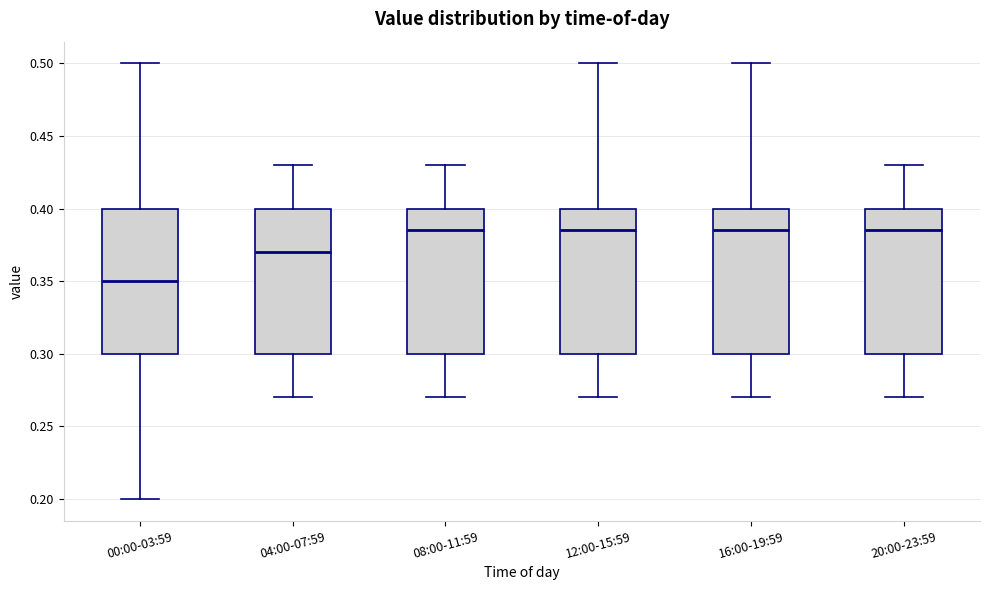

Reading left to right, read every box against the y-axis: the position of its median line, the range the box covers, and the ends of its whiskers. The values are not printed on the chart, so give them approximately, as read against the axis.

00:00-03:59: median 0.350, box 0.300 to 0.400, whiskers 0.200 to 0.500
04:00-07:59: median 0.370, box 0.300 to 0.400, whiskers 0.270 to 0.430
08:00-11:59: median 0.385, box 0.300 to 0.400, whiskers 0.270 to 0.430
12:00-15:59: median 0.385, box 0.300 to 0.400, whiskers 0.270 to 0.500
16:00-19:59: median 0.385, box 0.300 to 0.400, whiskers 0.270 to 0.500
20:00-23:59: median 0.385, box 0.300 to 0.400, whiskers 0.270 to 0.430